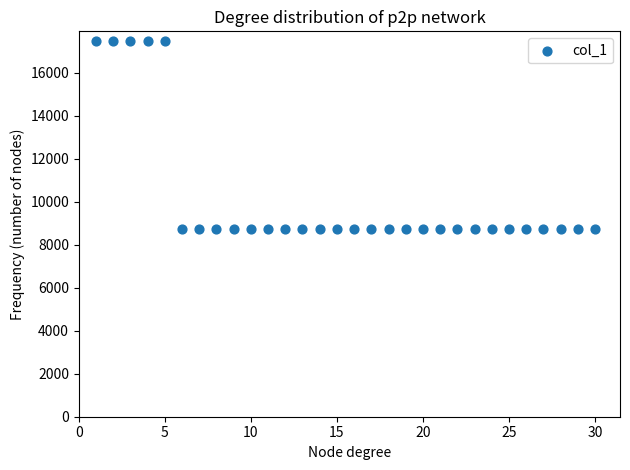

What is the range of Y values (max minus min)?

8750